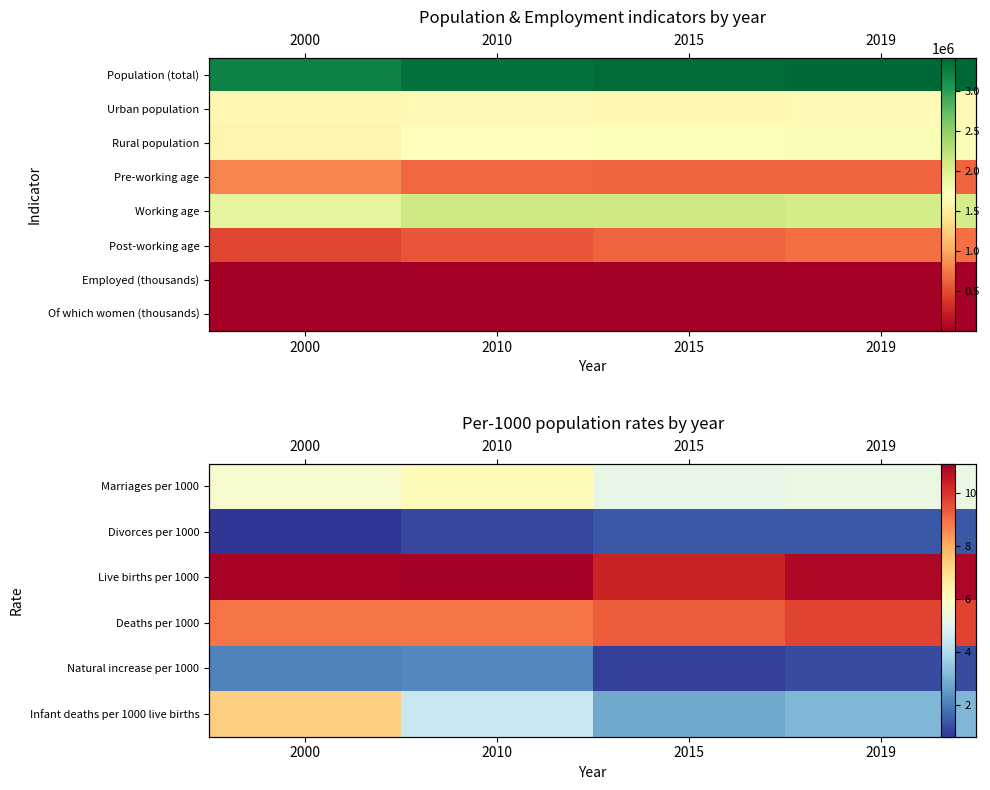

Count the number of categories in the chart.

4